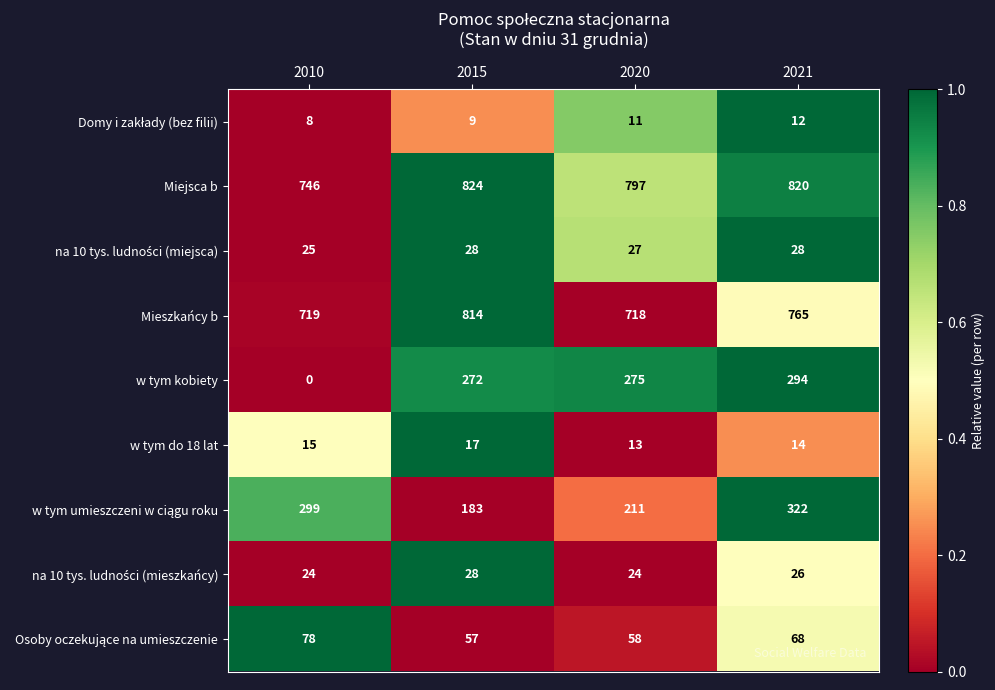

What is the difference between the maximum and minimum values in the Mieszkańcy b series?

96